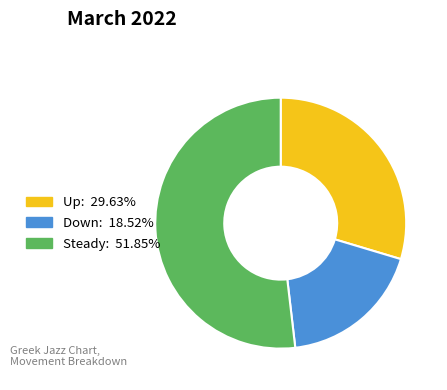

How many slices are in this pie chart?

3